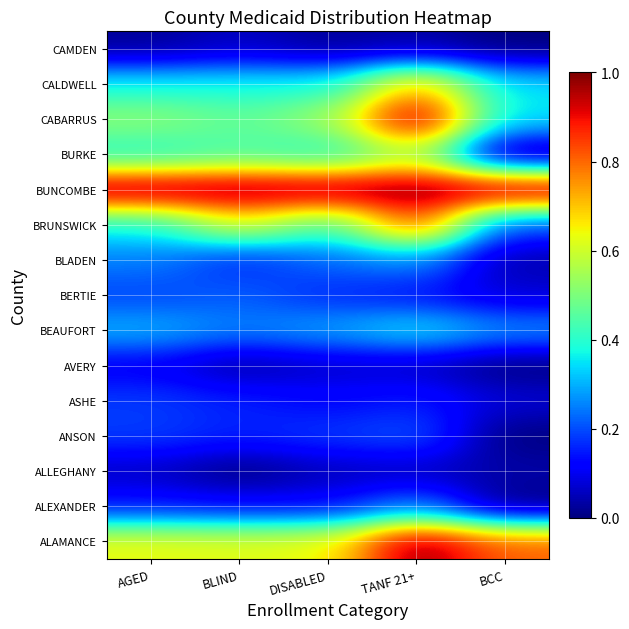

Reading right to left, extract all data points from this chart.

ALAMANCE: BCC=0.8	TANF 21+=1.0	DISABLED=0.6	BLIND=0.6	AGED=0.6
ALEXANDER: BCC=0.0	TANF 21+=0.2	DISABLED=0.1	BLIND=0.1	AGED=0.1
ALLEGHANY: BCC=0.0	TANF 21+=0.1	DISABLED=0.1	BLIND=0.0	AGED=0.1
ANSON: BCC=0.0	TANF 21+=0.2	DISABLED=0.2	BLIND=0.2	AGED=0.2
ASHE: BCC=0.1	TANF 21+=0.2	DISABLED=0.1	BLIND=0.2	AGED=0.2
AVERY: BCC=0.0	TANF 21+=0.1	DISABLED=0.1	BLIND=0.0	AGED=0.1
BEAUFORT: BCC=0.3	TANF 21+=0.4	DISABLED=0.3	BLIND=0.2	AGED=0.3
BERTIE: BCC=0.1	TANF 21+=0.1	DISABLED=0.2	BLIND=0.2	AGED=0.2
BLADEN: BCC=0.0	TANF 21+=0.3	DISABLED=0.2	BLIND=0.2	AGED=0.3
BRUNSWICK: BCC=0.2	TANF 21+=0.8	DISABLED=0.4	BLIND=0.6	AGED=0.4
BUNCOMBE: BCC=1.0	TANF 21+=1.0	DISABLED=1.0	BLIND=1.0	AGED=1.0
BURKE: BCC=0.0	TANF 21+=0.6	DISABLED=0.4	BLIND=0.4	AGED=0.4
CABARRUS: BCC=0.3	TANF 21+=1.0	DISABLED=0.5	BLIND=0.5	AGED=0.5
CALDWELL: BCC=0.3	TANF 21+=0.7	DISABLED=0.4	BLIND=0.4	AGED=0.4
CAMDEN: BCC=0.0	TANF 21+=0.0	DISABLED=0.0	BLIND=0.1	AGED=0.0